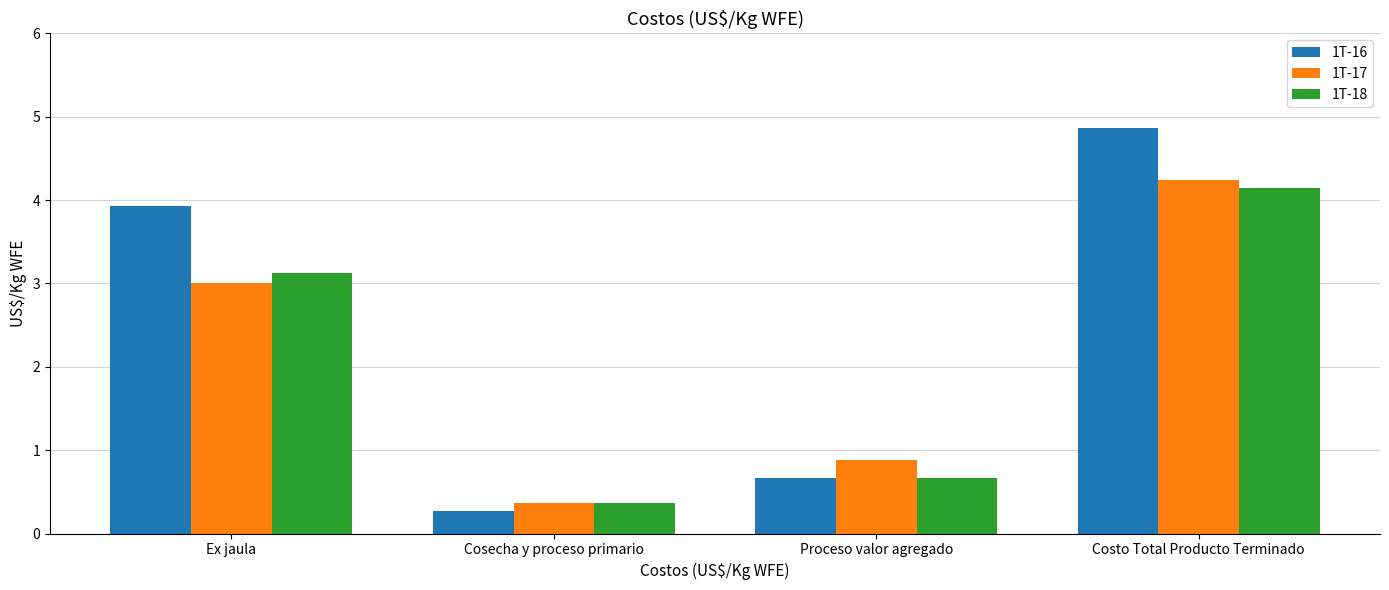

What is the value of the 1T-17 bar at the 2nd from the left?

0.4